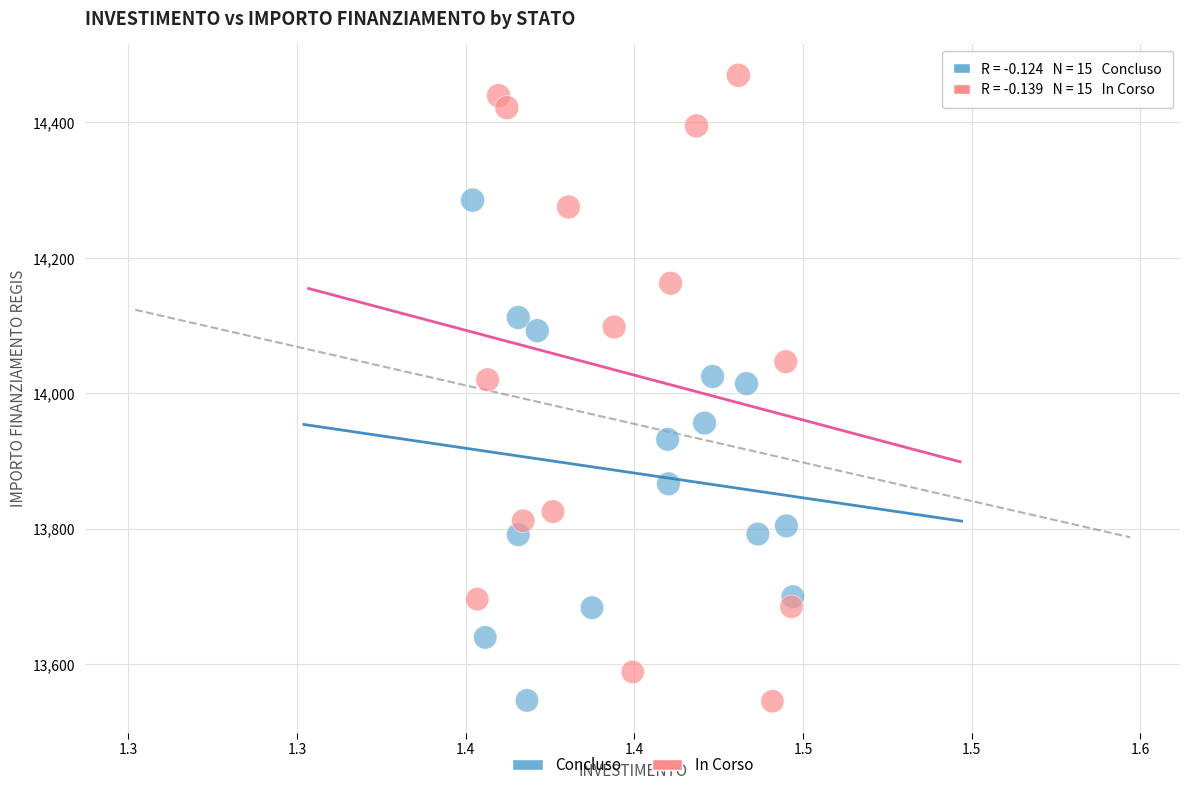

What are all the series names shown in the legend?

Concluso, In Corso